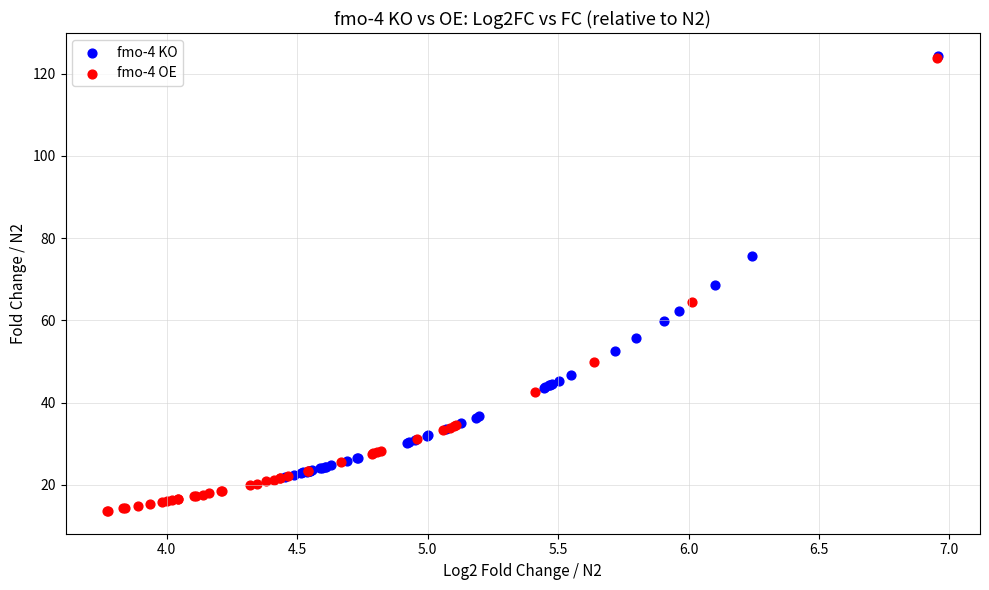

Which series contains the lowest Y value?

fmo-4 OE